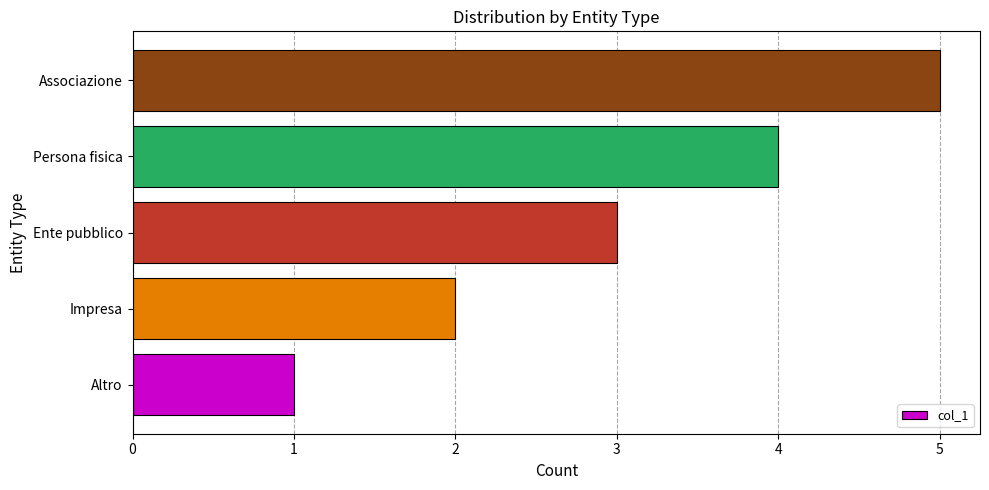

What is the average value?

3